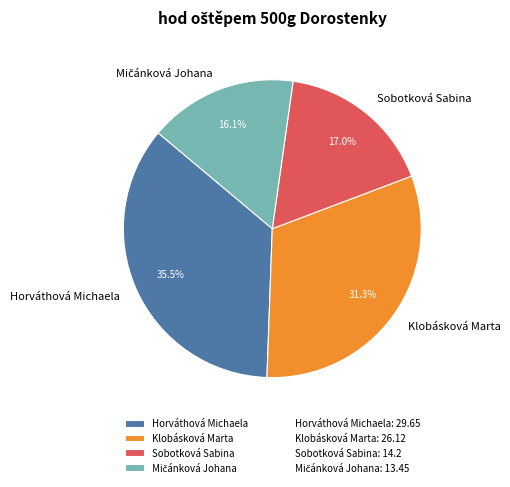

Which category has the biggest portion of the pie?

Horváthová Michaela